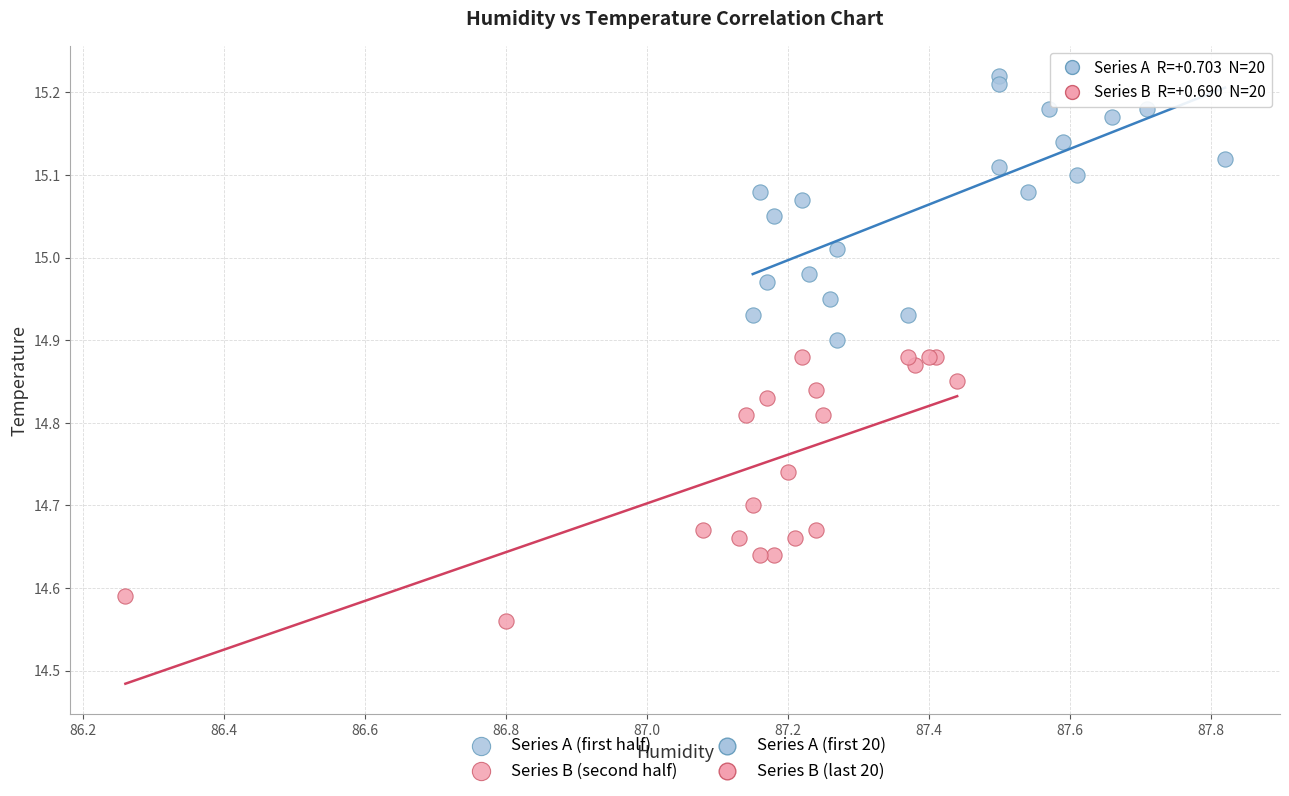

Which series contains the lowest Y value?

Series B (second half)